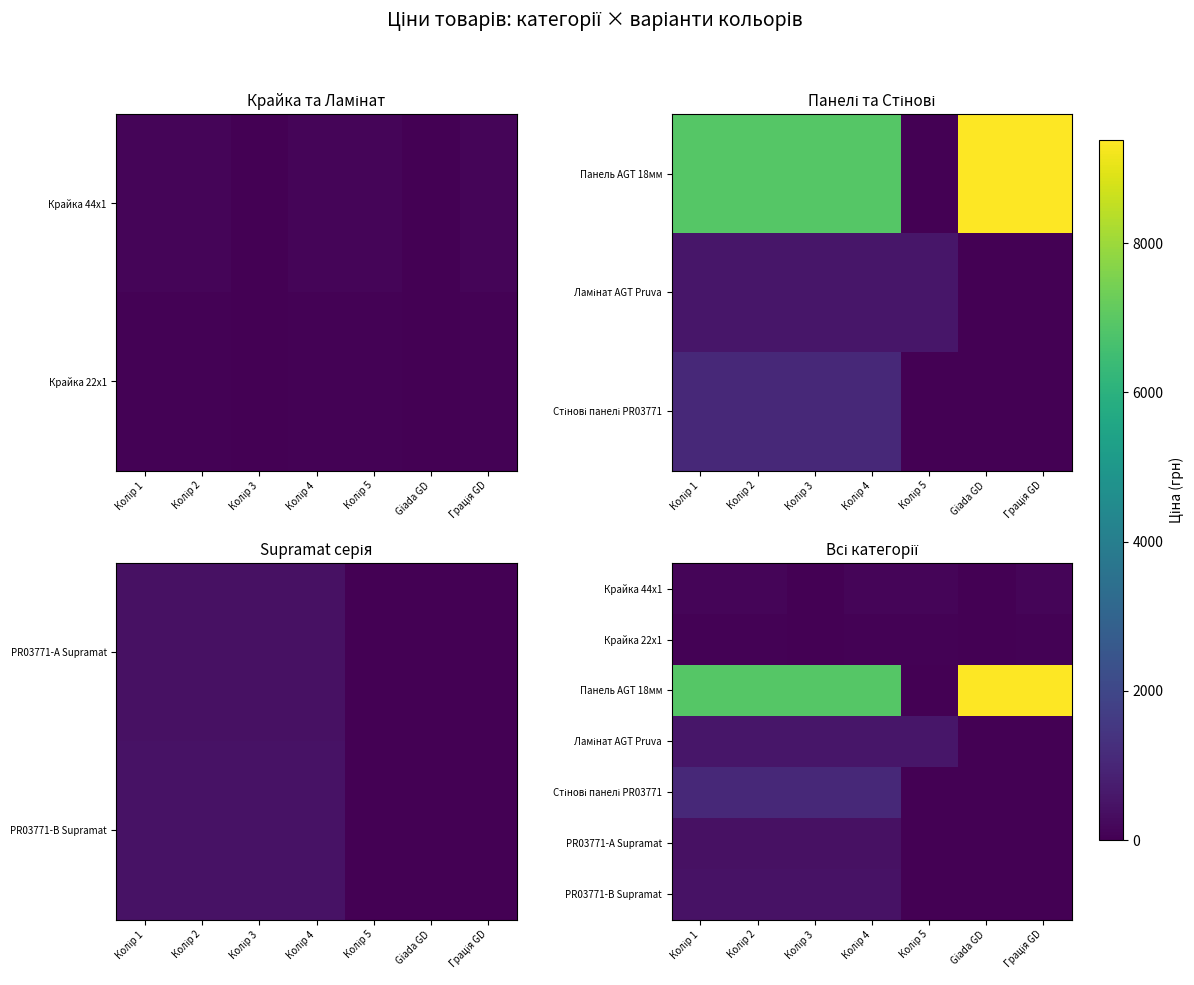

Rank the series at Колір 1 from lowest to highest value.

Крайка 22x1, Крайка 44x1, PR03771-А Supramat, PR03771-B Supramat, Ламінат AGT Pruva, Стінові панелі PR03771, Панель AGT 18мм